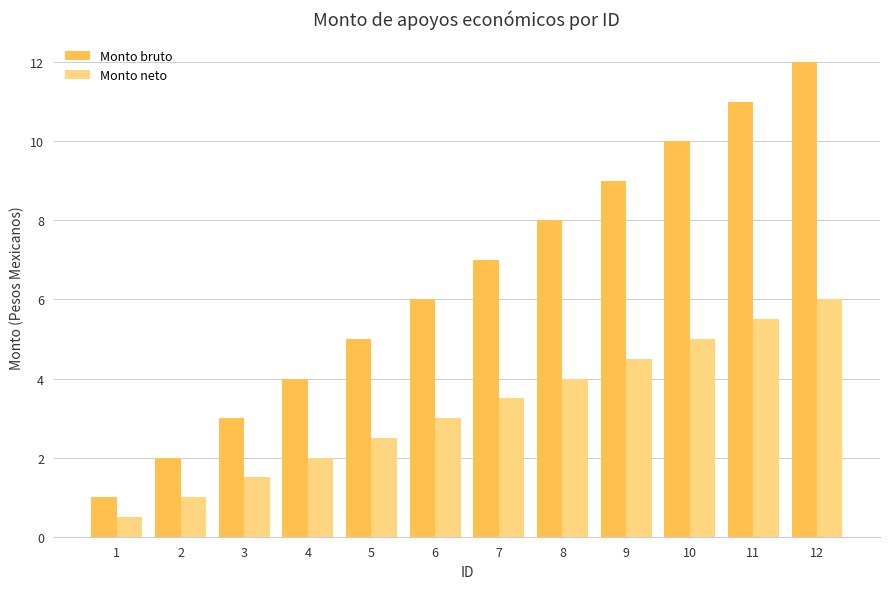

How many data points does each series have?

12